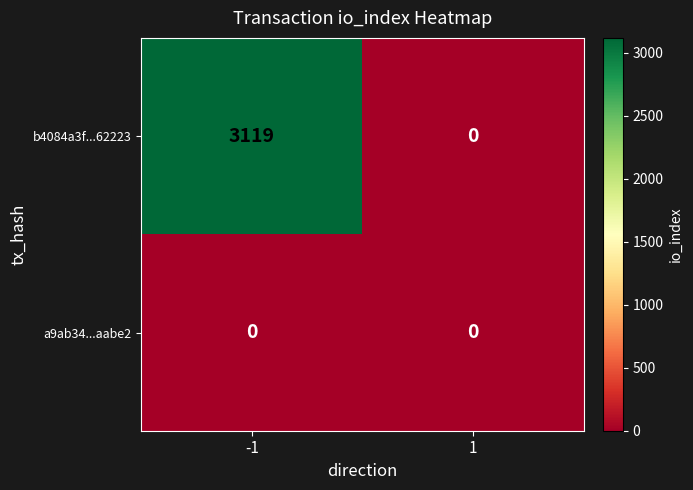

At how many categories does at least one series exceed 788?

1